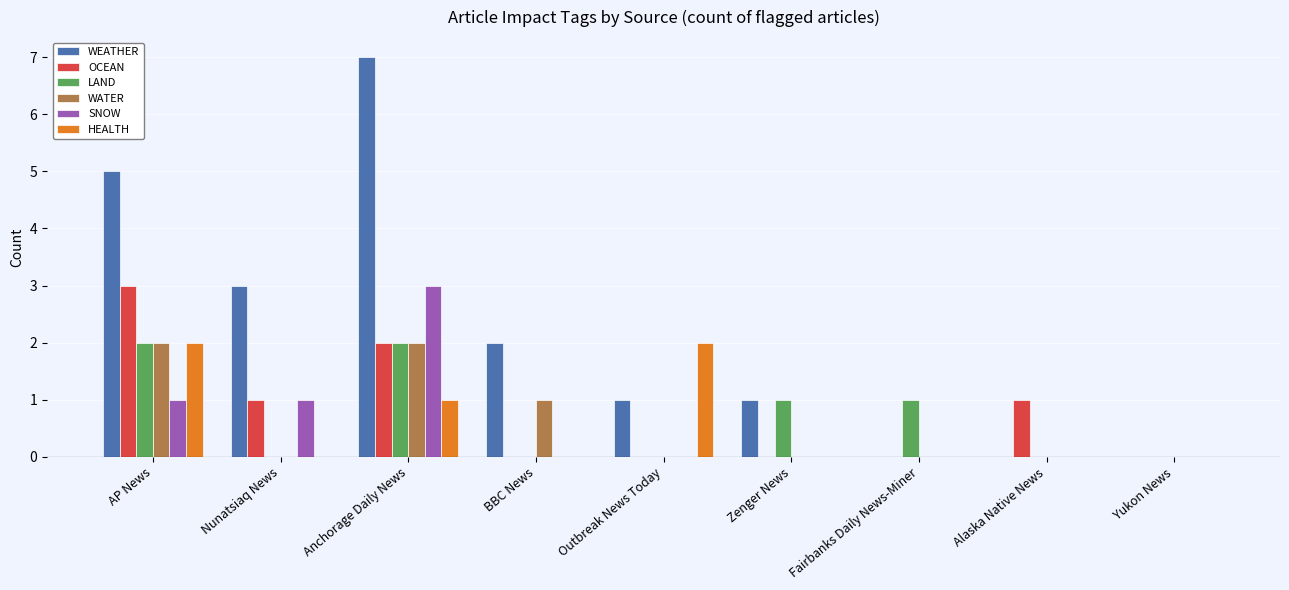

Which series changed the most between AP News and Yukon News?

WEATHER